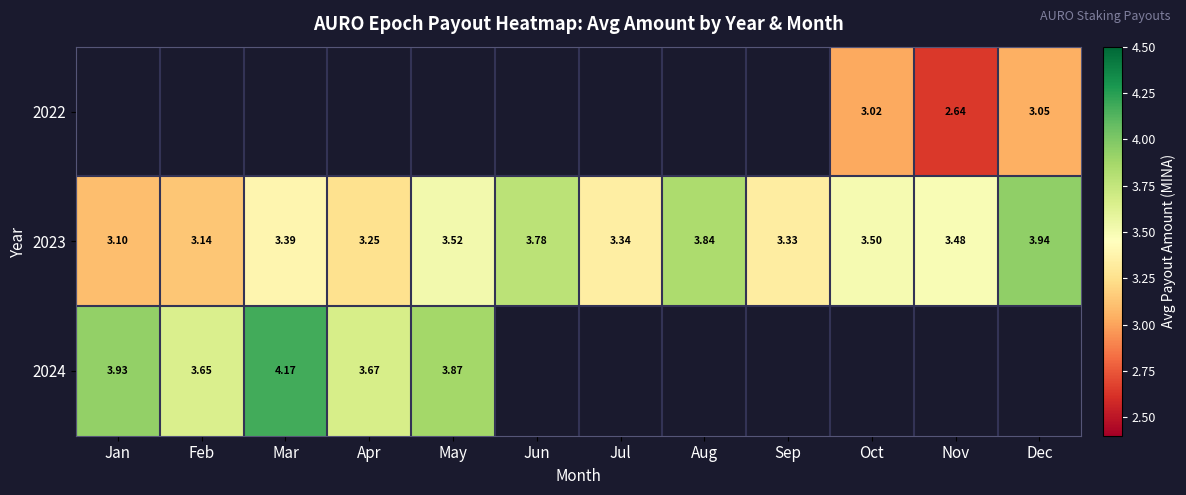

Rank the categories by 2023 value from lowest to highest.

Jan, Feb, Apr, Sep, Jul, Mar, Nov, Oct, May, Jun, Aug, Dec